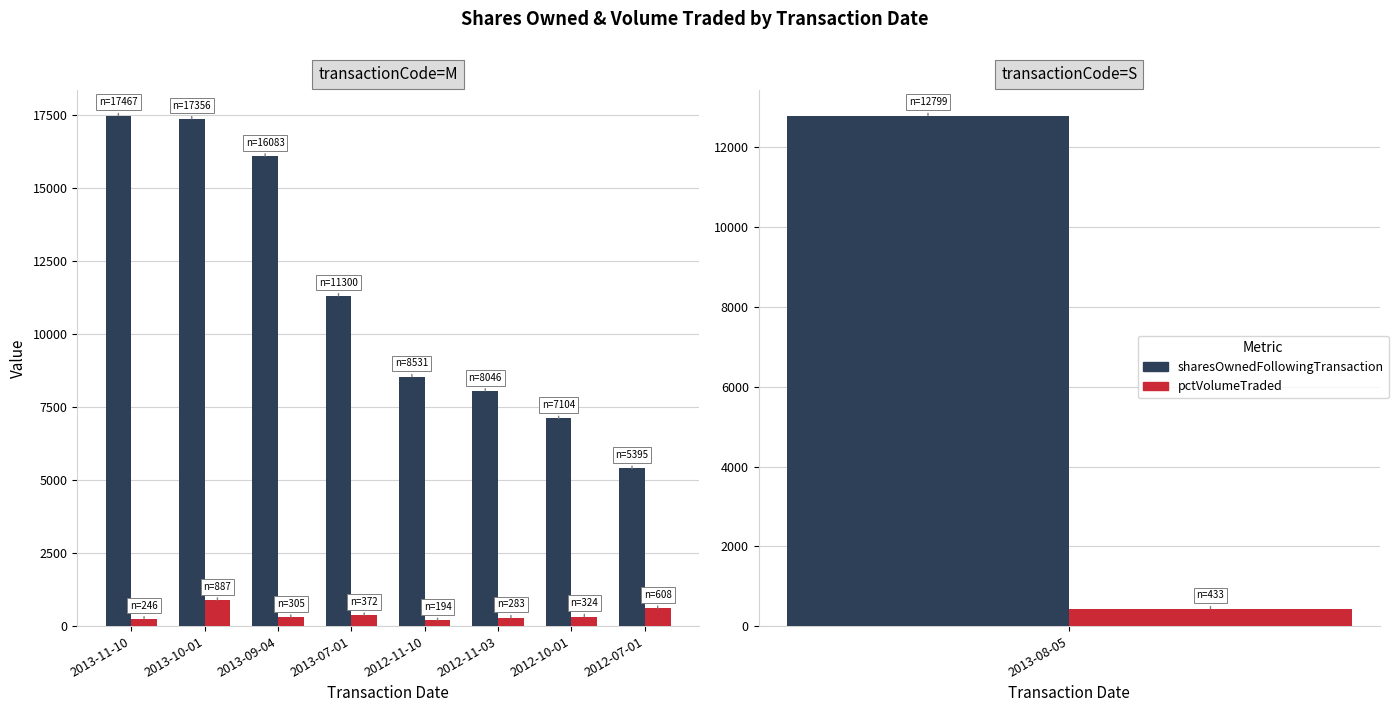

What position from the left is 2013-07-01?

4